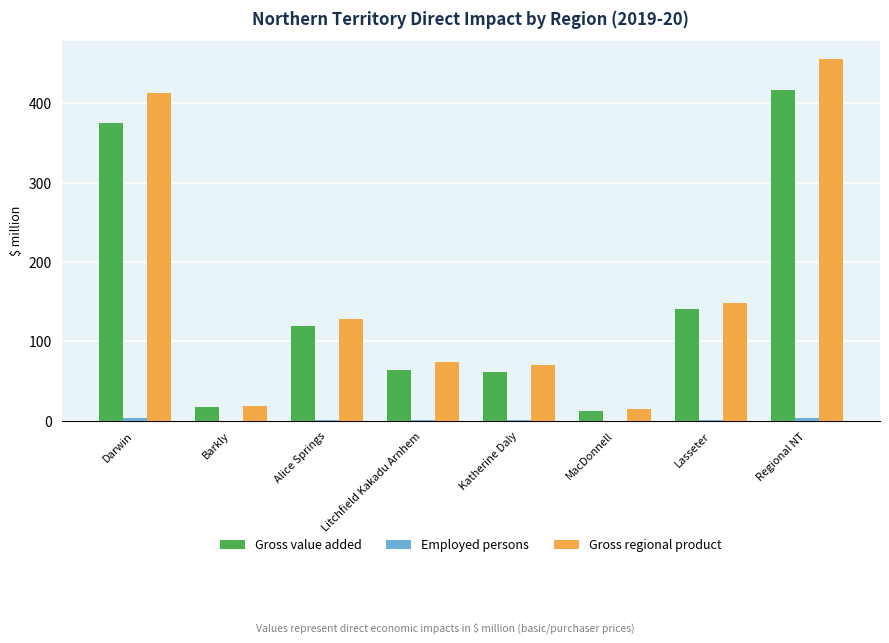

Which series changed the most between Litchfield Kakadu Arnhem and Regional NT?

Gross regional product